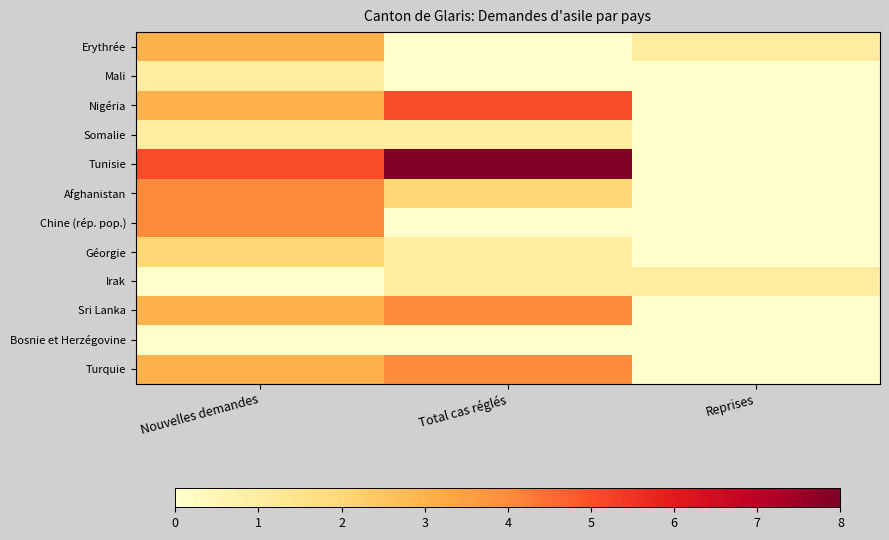

At how many categories does at least one series exceed 0?

3